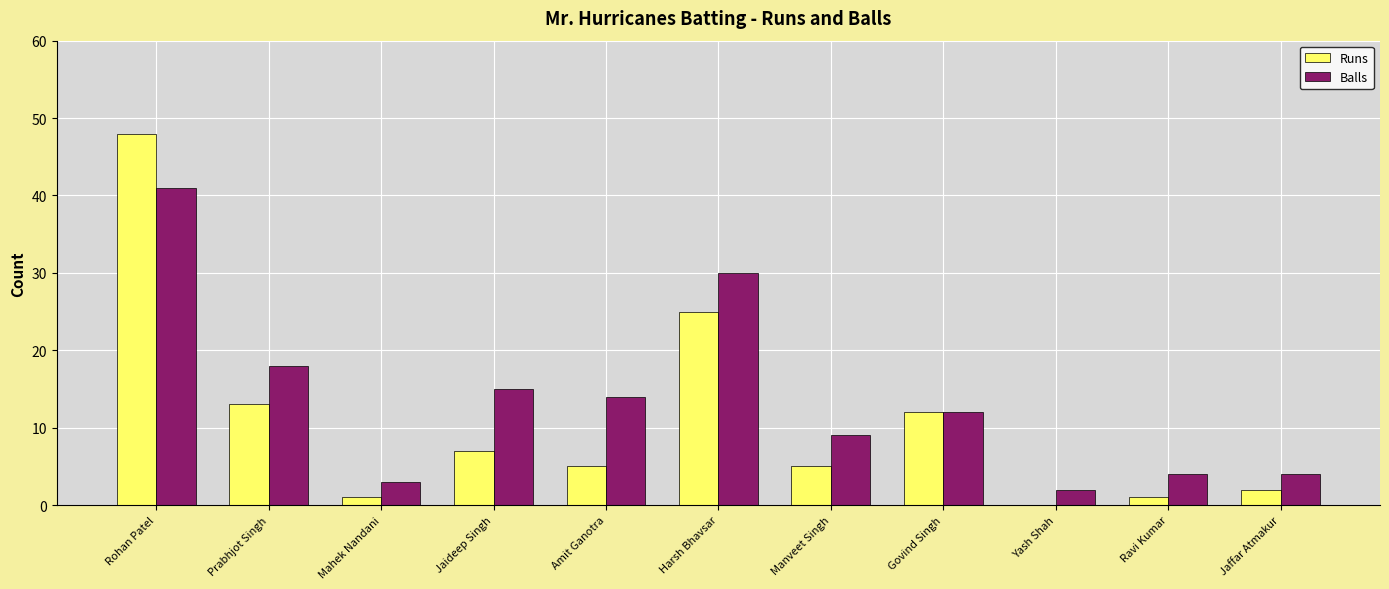

How many series are shown in this chart?

2